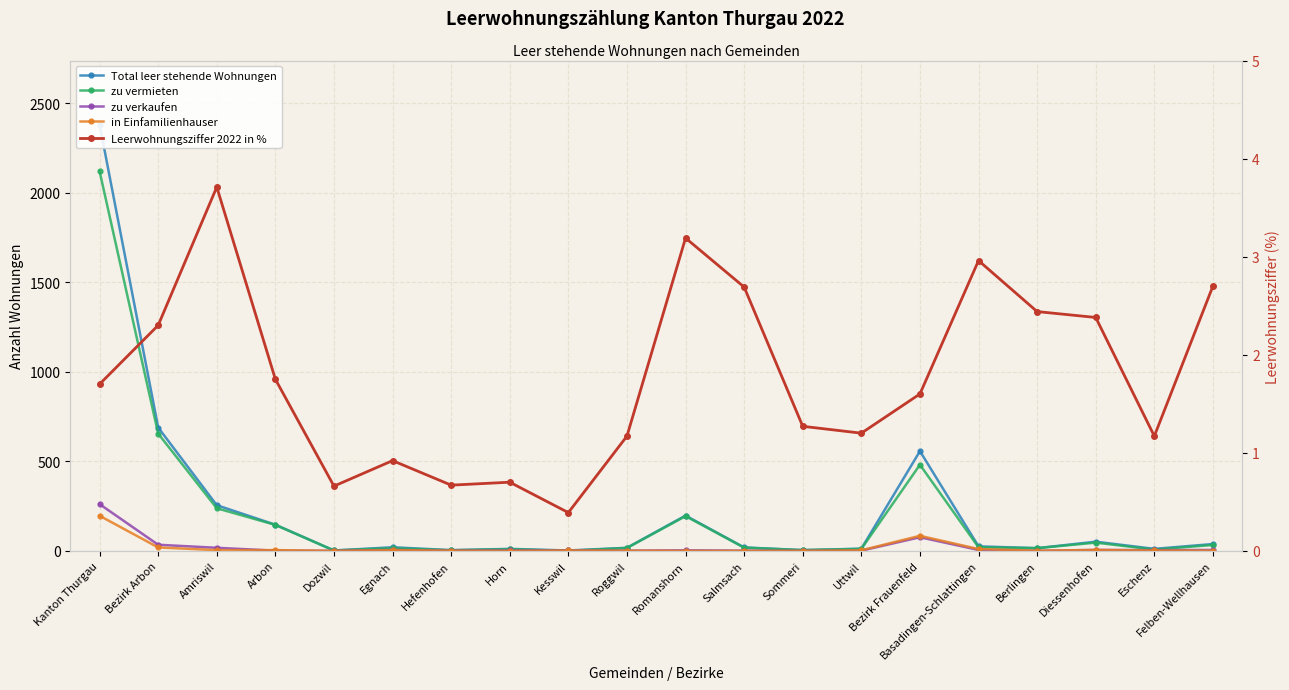

The value of in Einfamilienhauser at Roggwil is 1.0. True or false?

True